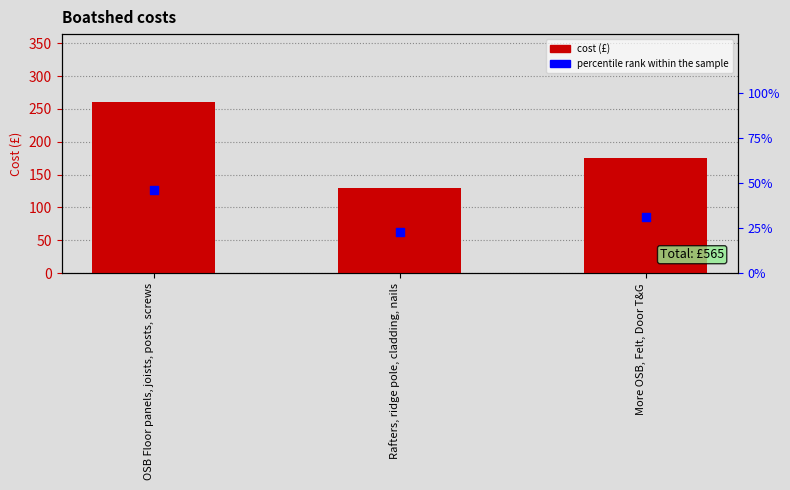

Is the value of percentile rank within the sample at OSB Floor panels, joists, posts, screws greater than the value of col_1 at More OSB, Felt, Door T&G?

No